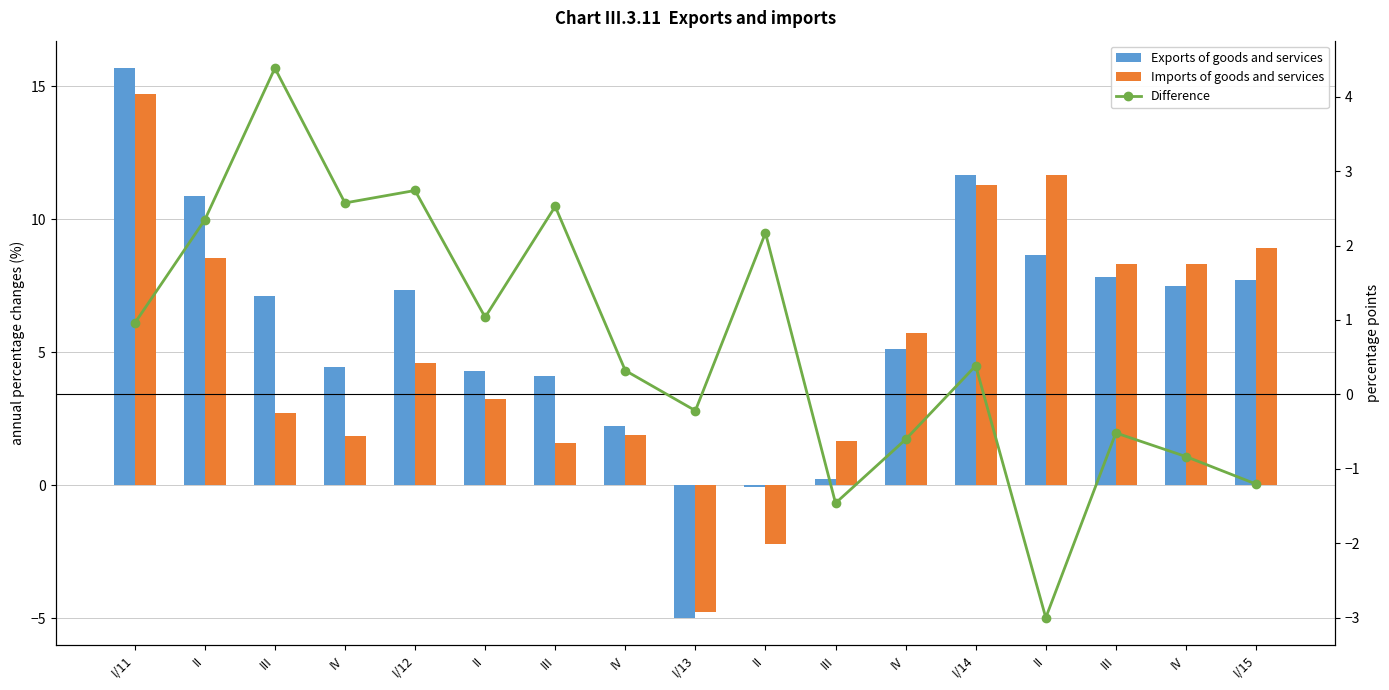

What is the label of the 8th bar from the left?

IV